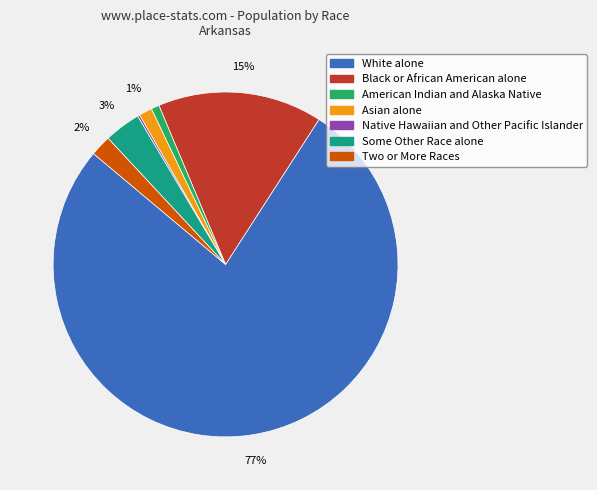

To the nearest percent, what is the average slice percentage?

14%